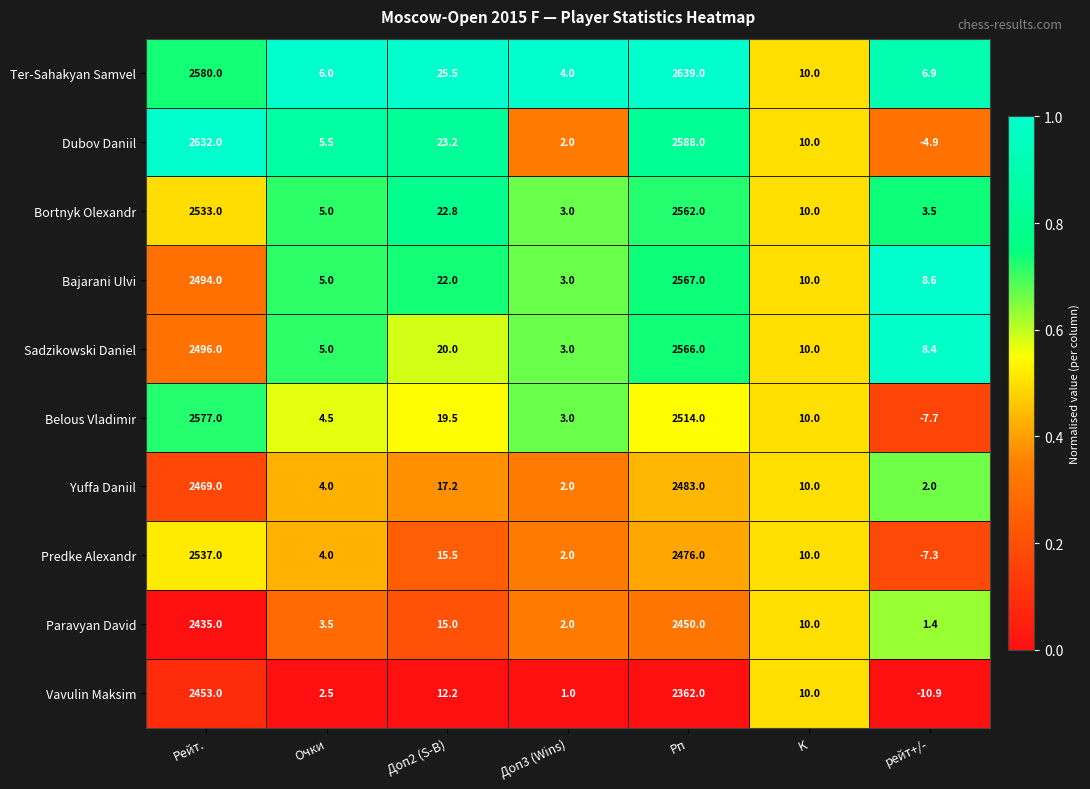

Which series has the largest total across all categories?

Ter-Sahakyan Samvel